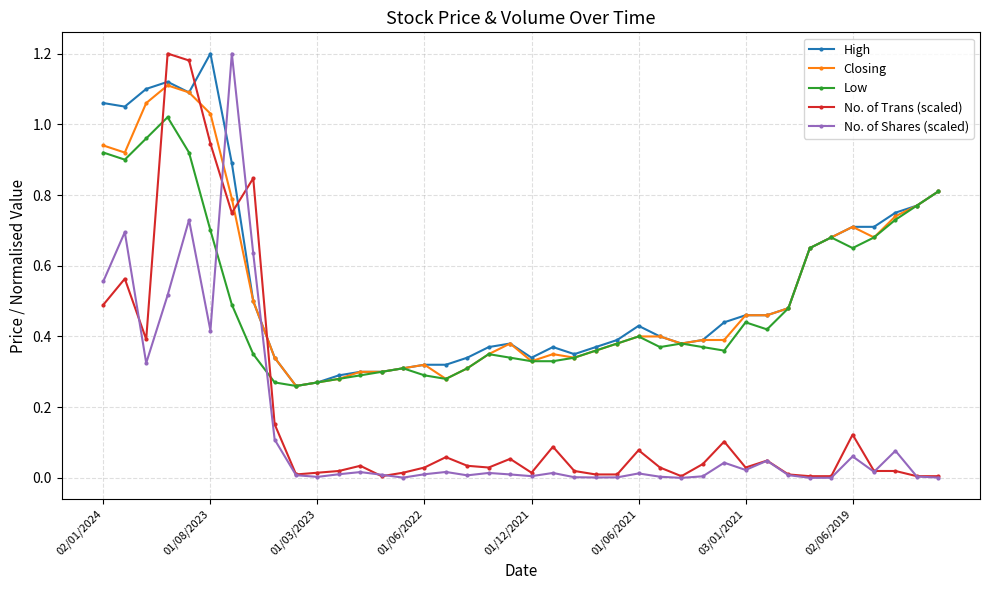

Which series ends up on top after the final intersection of High and No. of Shares (scaled)?

High